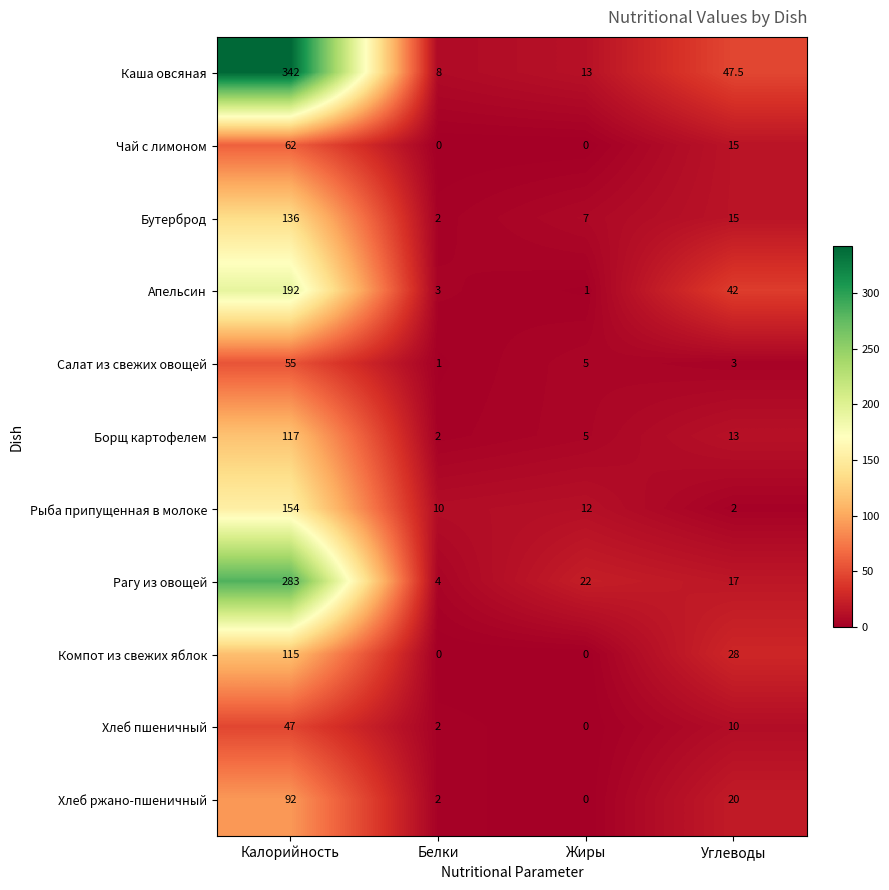

Which series has the largest range (max minus min)?

Каша овсяная